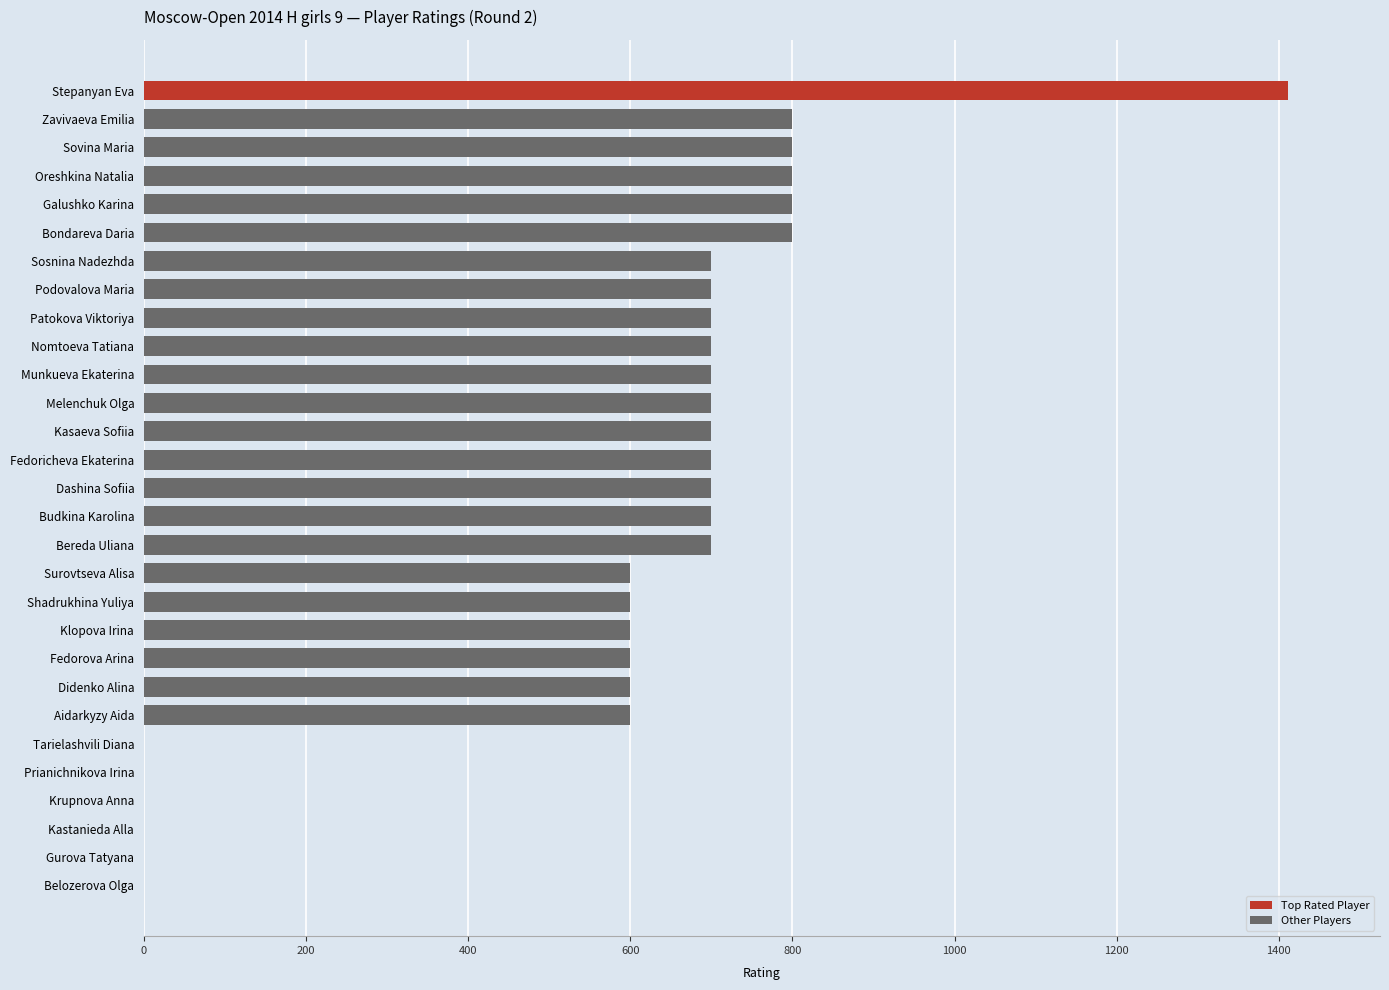

What is the approximate value at Galushko Karina?

800